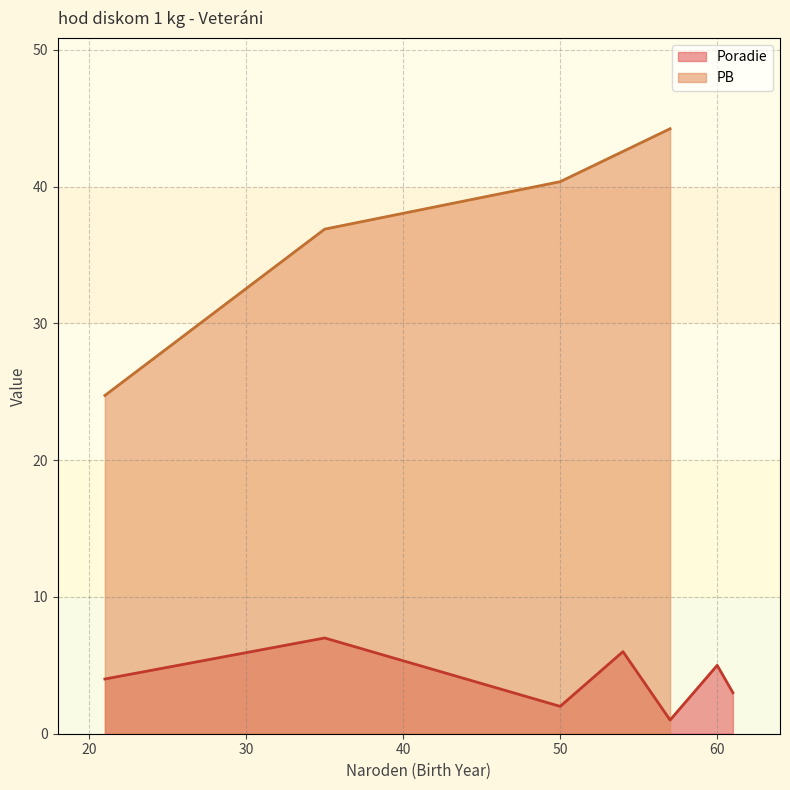

The Poradie series shows 5 at 60. True or false?

True